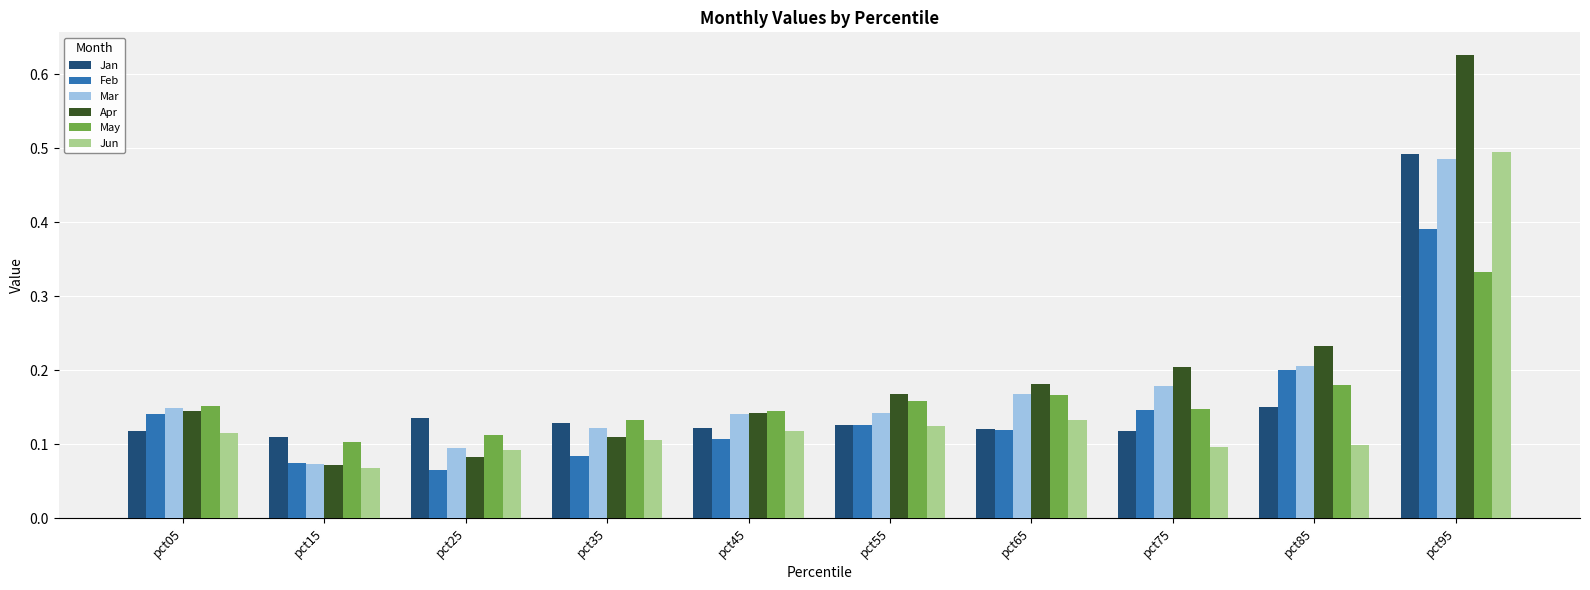

At how many categories does at least one series exceed 0?

10